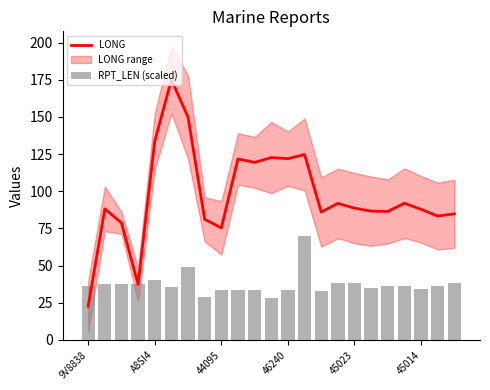

At which label does LONG reach its minimum?

9V8838